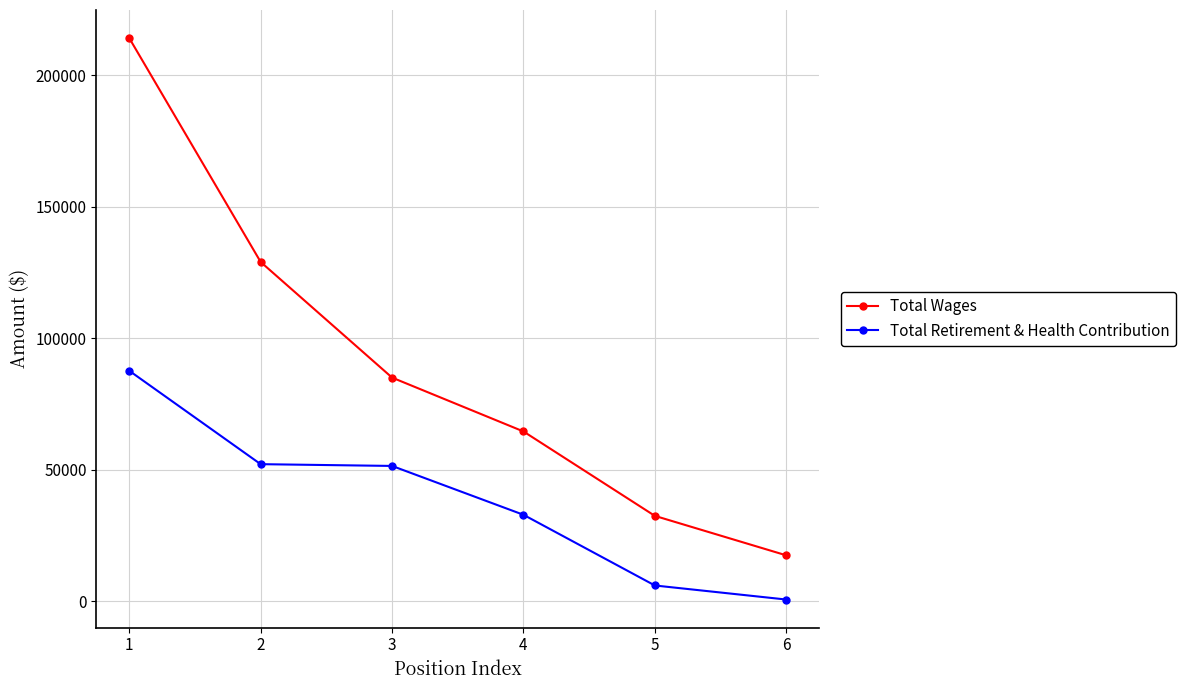

Which category has the lowest value across all series?

6